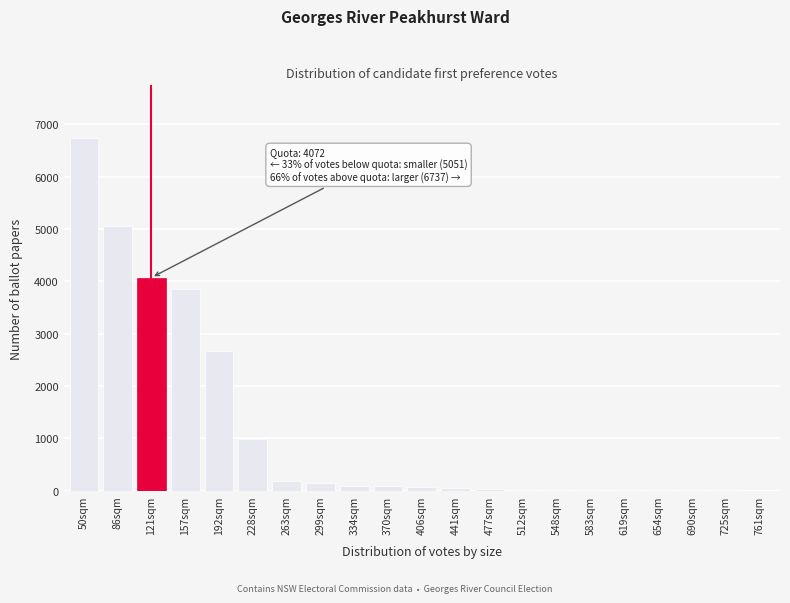

Approximately how many times larger is the value at 157sqm compared to 263sqm?

22.1